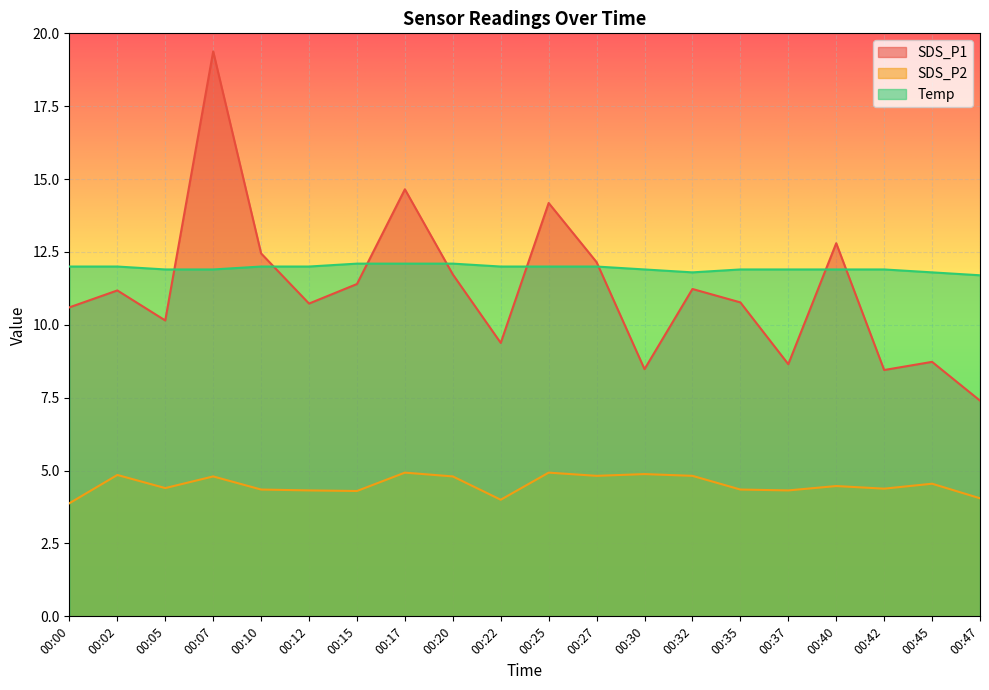

True or false: SDS_P2 has a value of 2.0 at 00:35.

False